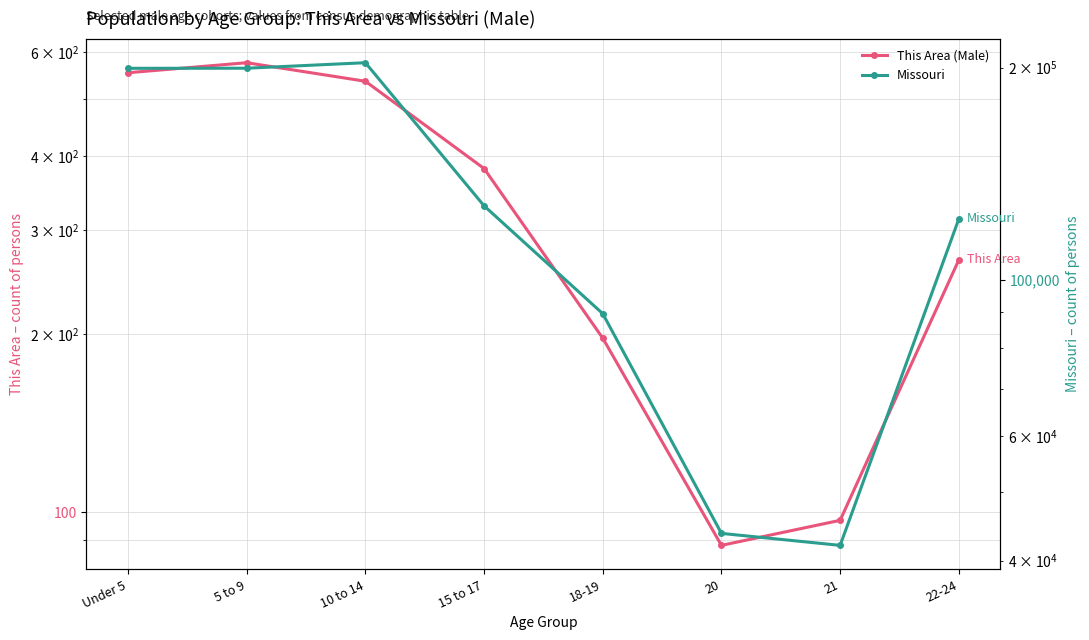

The Missouri series shows 43723 at 20. True or false?

True